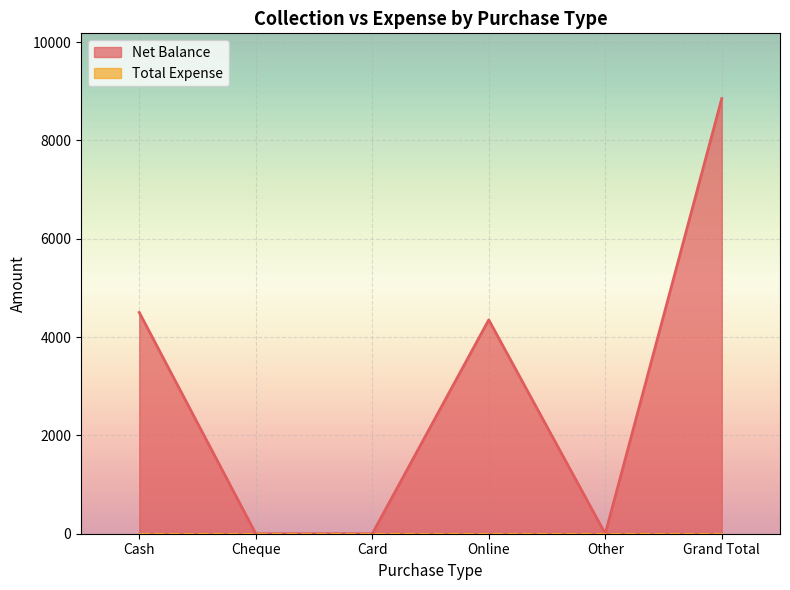

Count the number of categories in the chart.

6